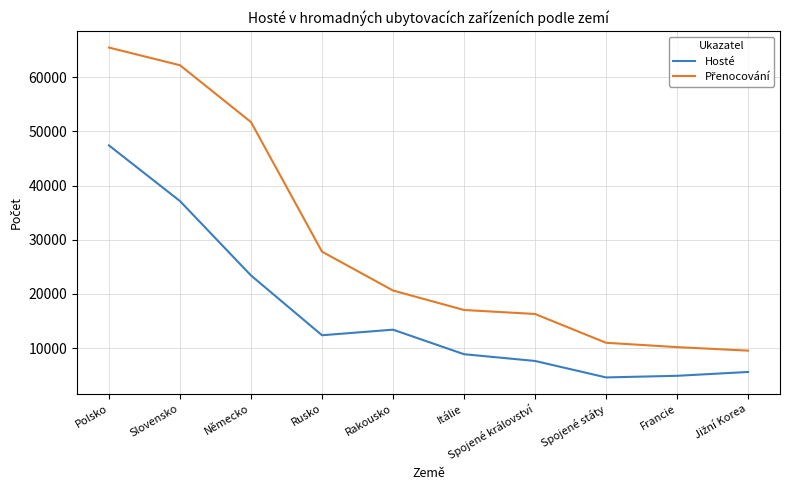

Is it true that Hosté equals 13416 at Rakousko?

True